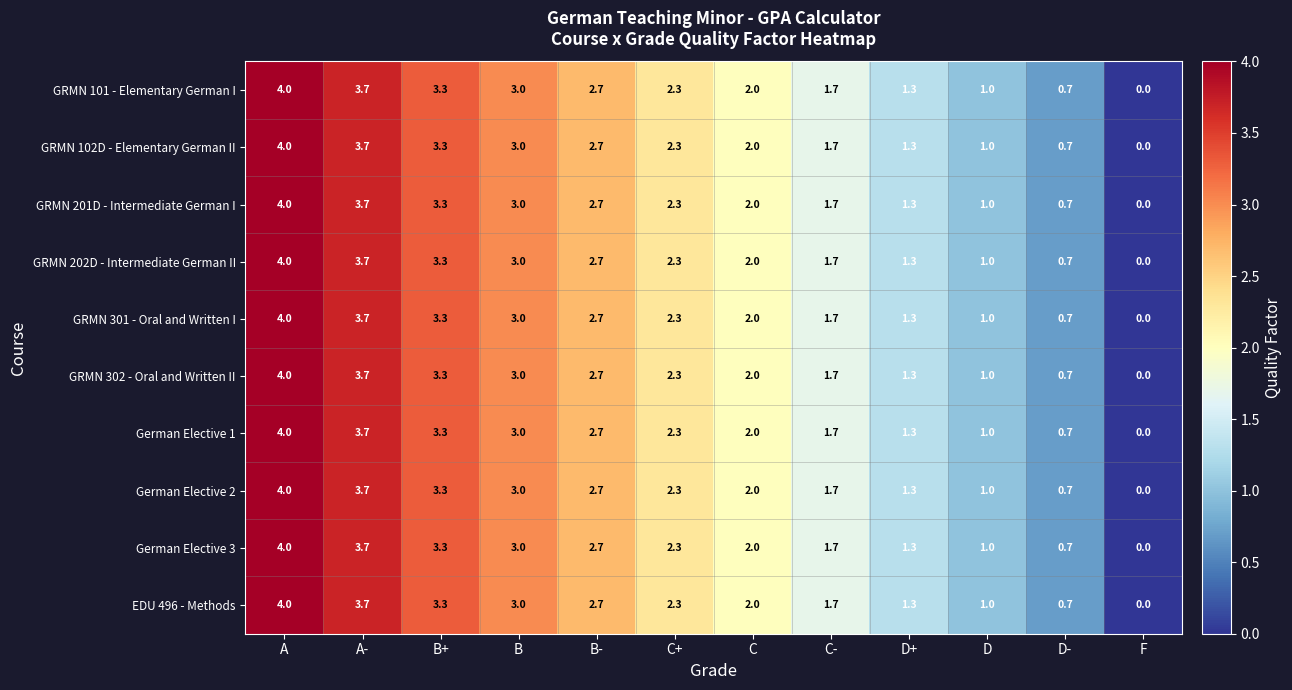

What is the highest value of the GRMN 102D - Elementary German II series?

4.0